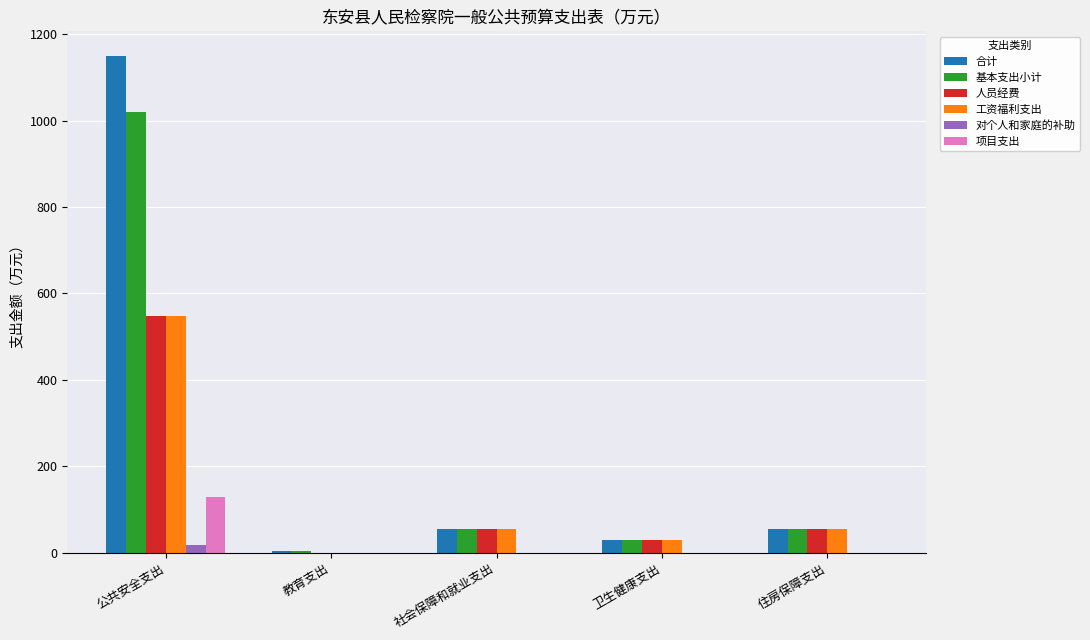

What is the sum of all 基本支出小计 values?

1165.5